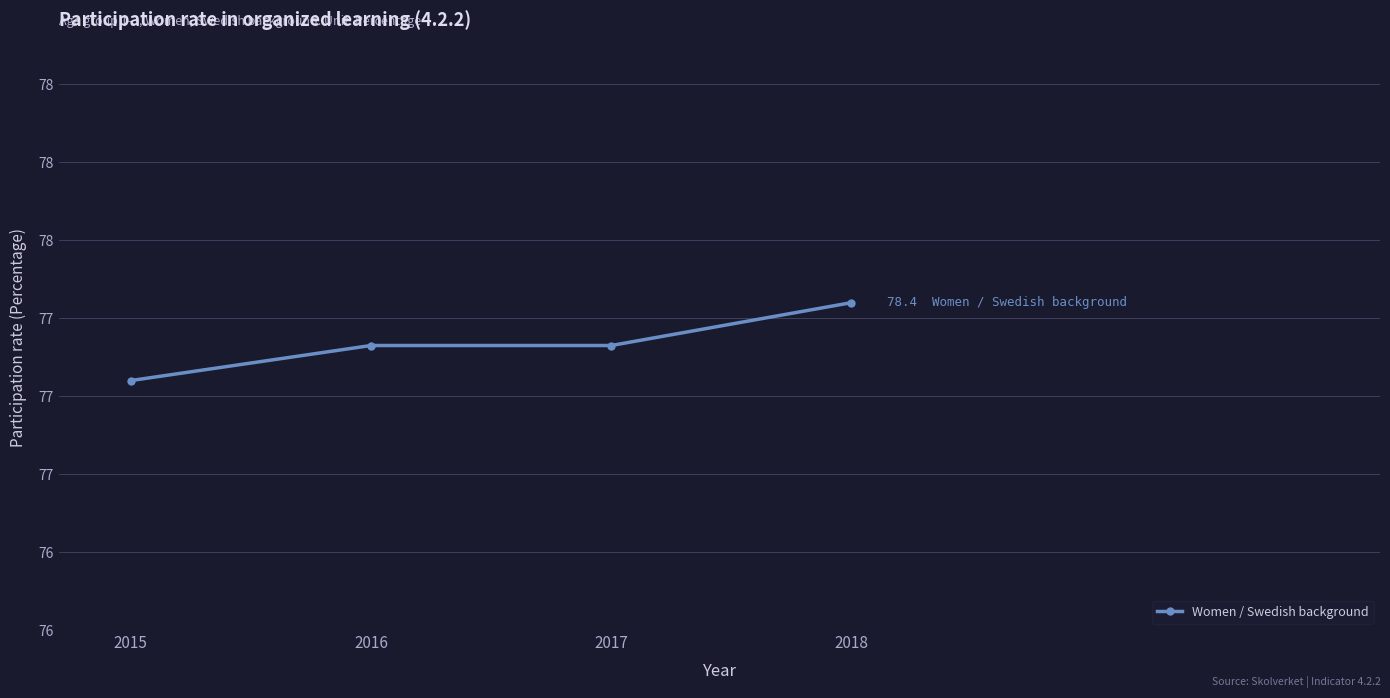

Reading left to right, list all the values displayed in this chart.

2015=76.4	2016=77.3	2017=77.3	2018=78.4